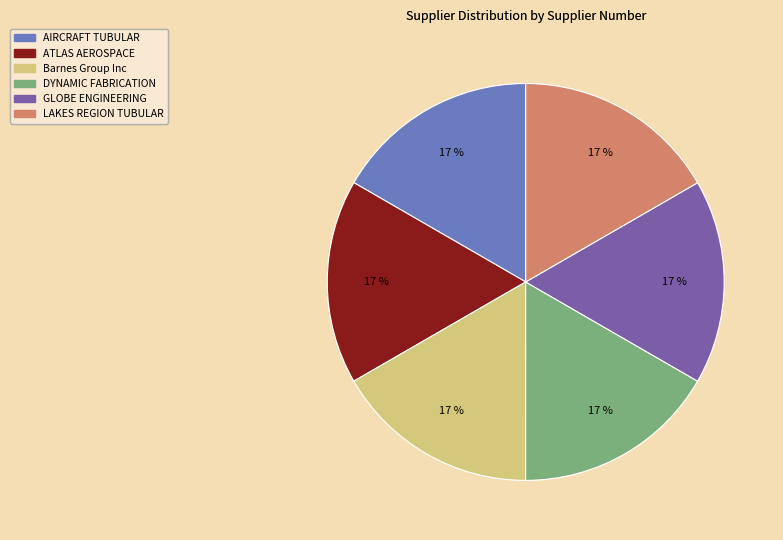

Is there any slice that represents more than half of the pie?

No